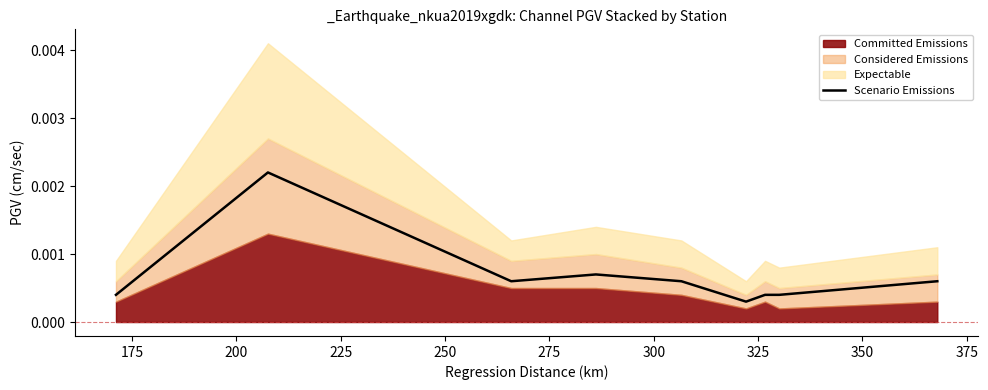

Is it true that the value at 250 is 0.0?

True